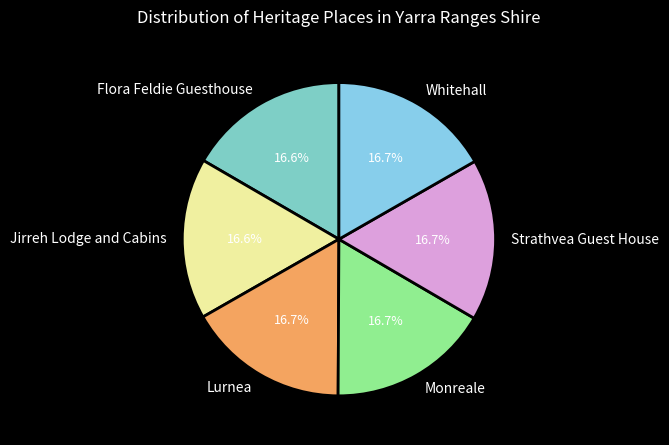

What is the ratio of the value at Monreale to the value at Strathvea Guest House?

1.0